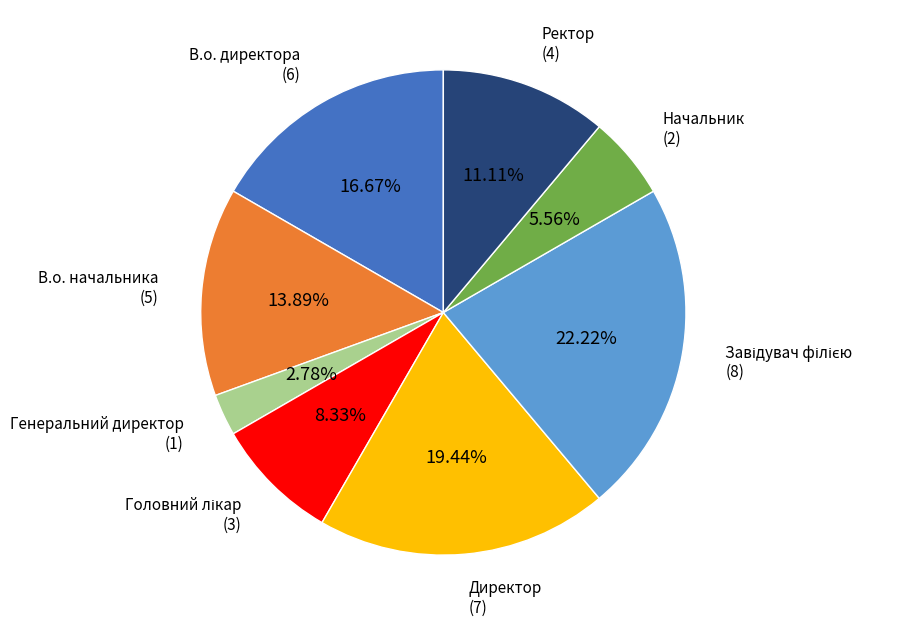

Which category has the smallest portion of the pie?

Генеральний директор